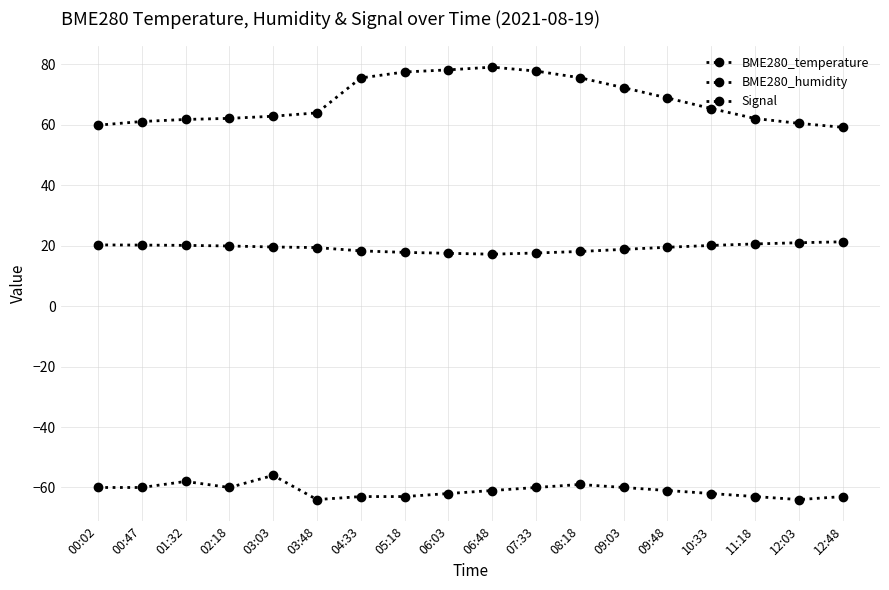

True or false: BME280_temperature and BME280_humidity cross at least once.

False